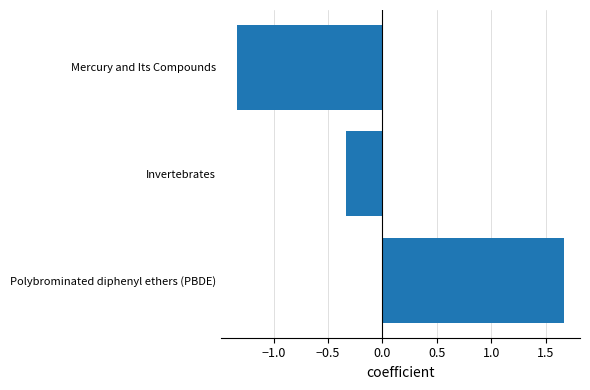

What is the difference between the second highest and minimum values?

1.0